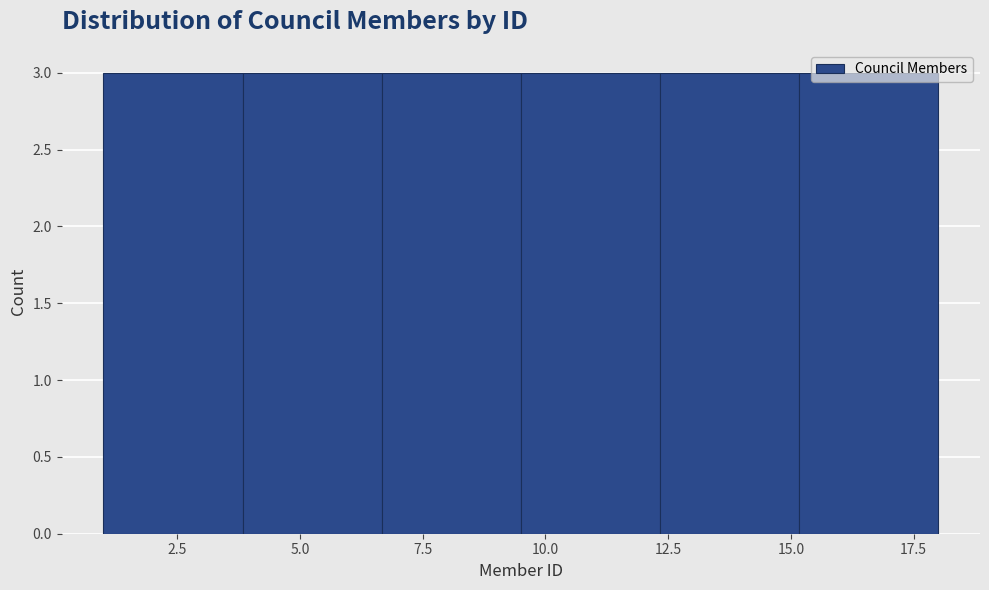

Reading left to right, transcribe this chart: for each bar, give the range it covers on the x-axis and its height. Neither the bar edges nor the heights are printed on the chart, so give them approximately, as read against the axes.

1.0 to 4.0: 3
4.0 to 6.5: 3
6.5 to 9.5: 3
9.5 to 12.5: 3
12.5 to 15.0: 3
15.0 to 18.0: 3